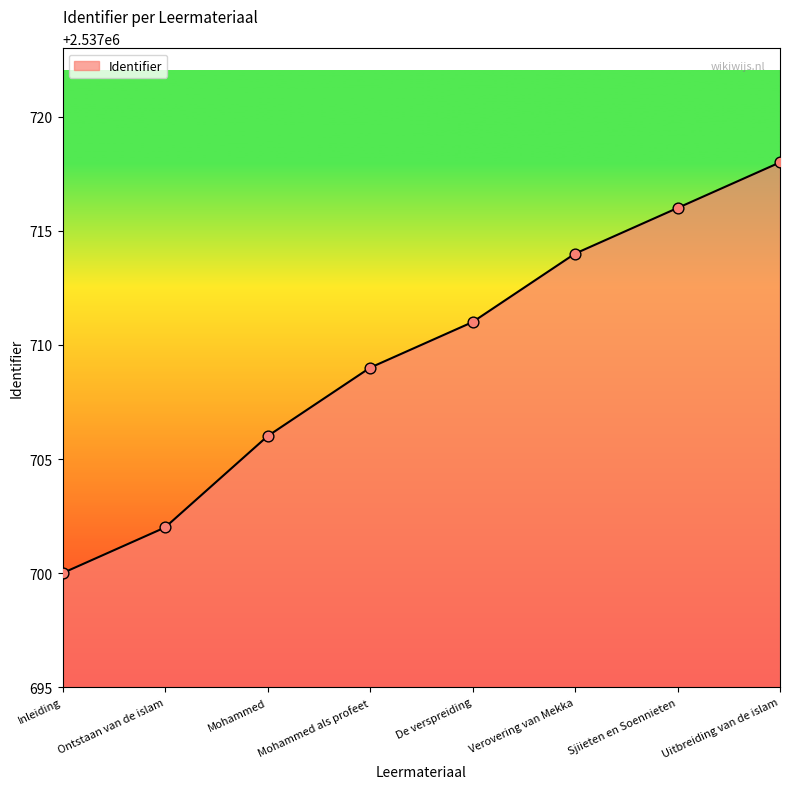

Between De verspreiding and Inleiding, which is larger?

De verspreiding